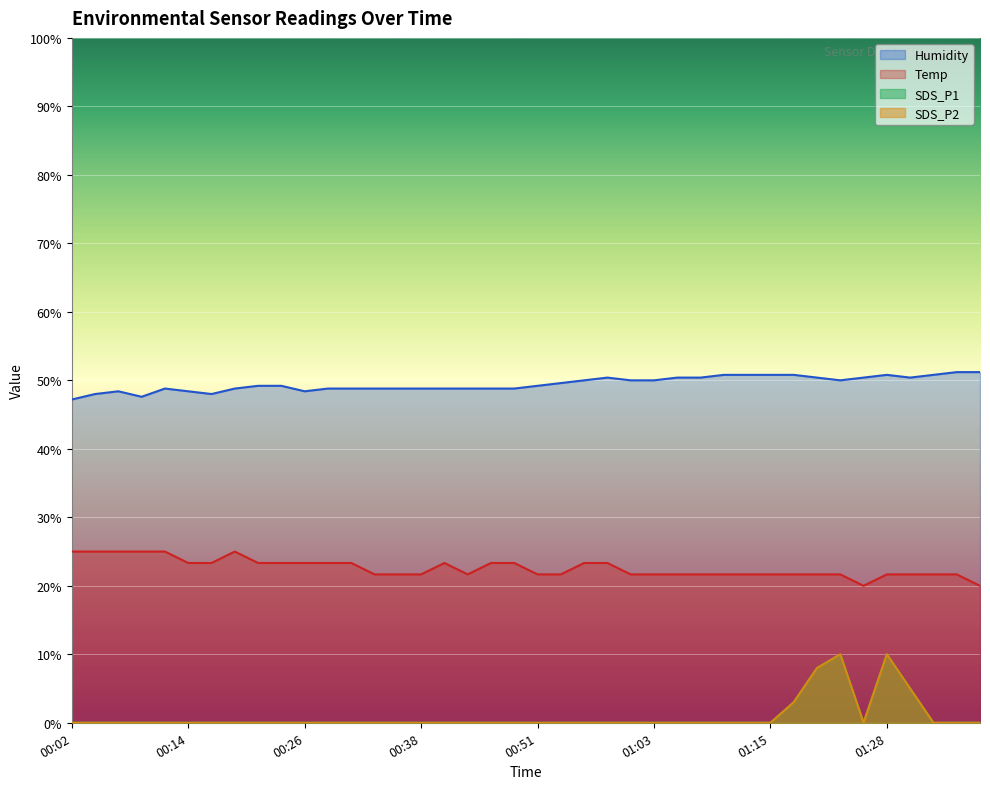

Rank the series by their maximum value, from lowest to highest.

SDS_P1, SDS_P2, Temp, Humidity